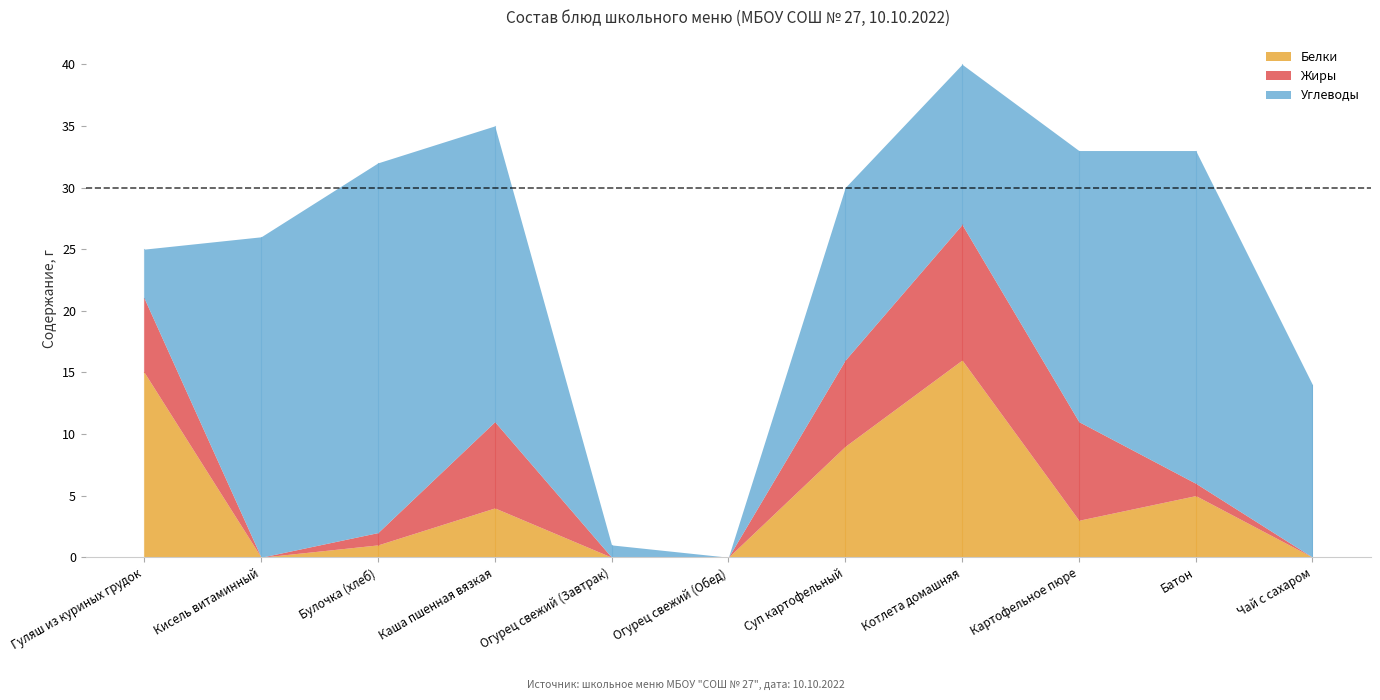

What is the total value across all series at Кисель витаминный?

26